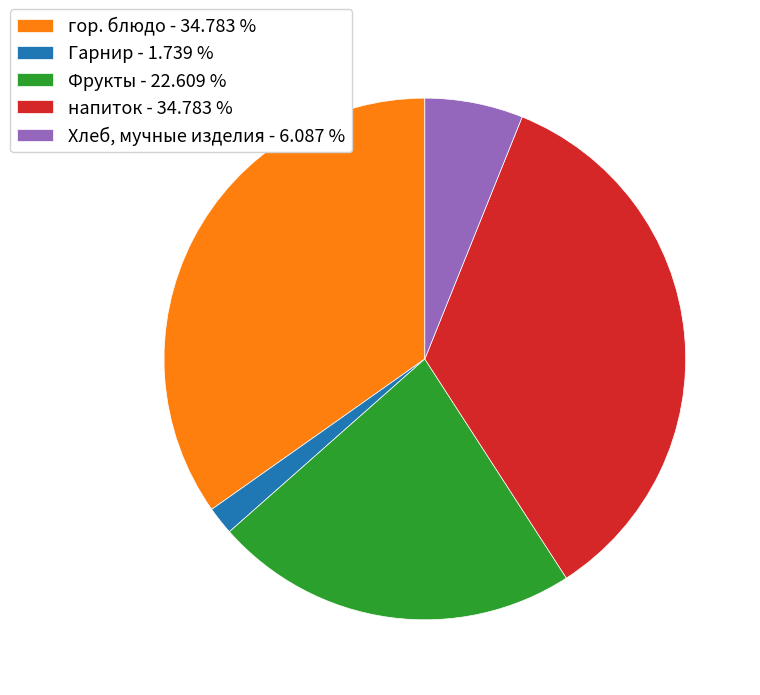

Do напиток - 34.783 % and гор. блюдо - 34.783 % together represent more than half of the pie?

Yes